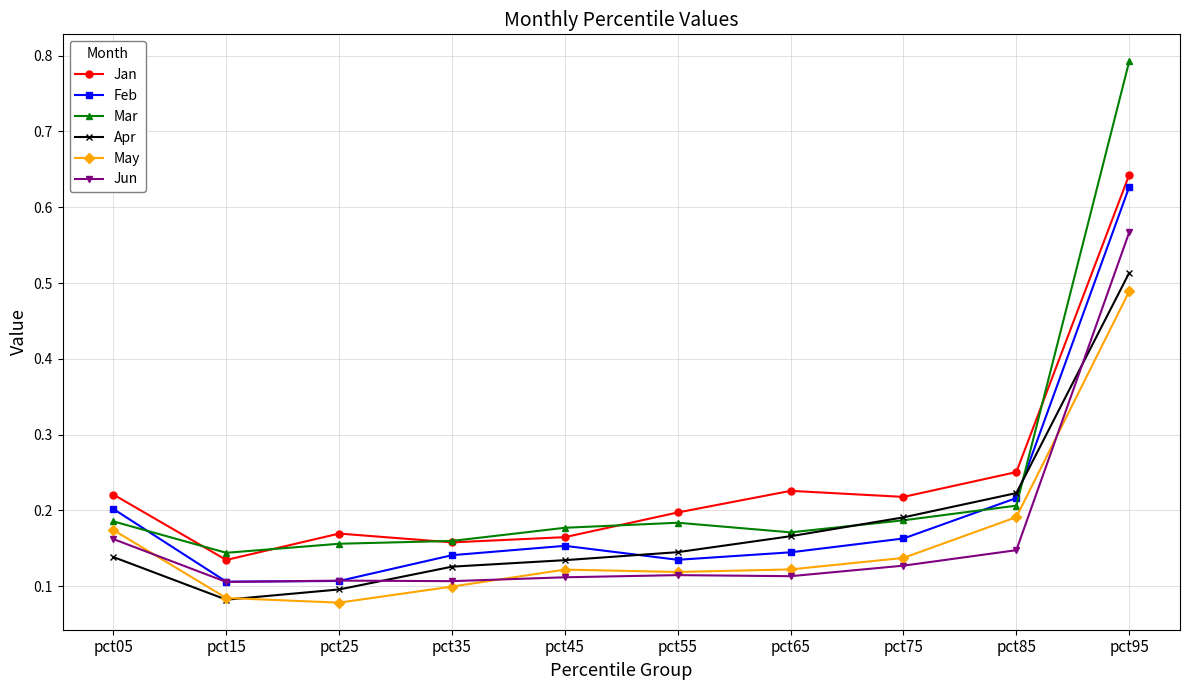

How many Apr values are between 0 and 1?

10